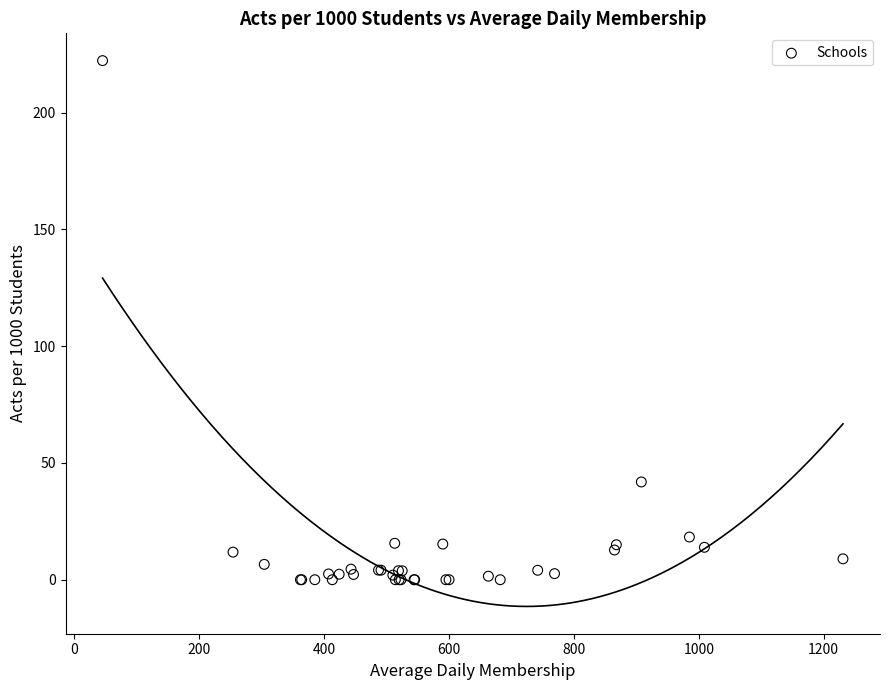

What Y value in the scatter plot is closest to 111?

41.9